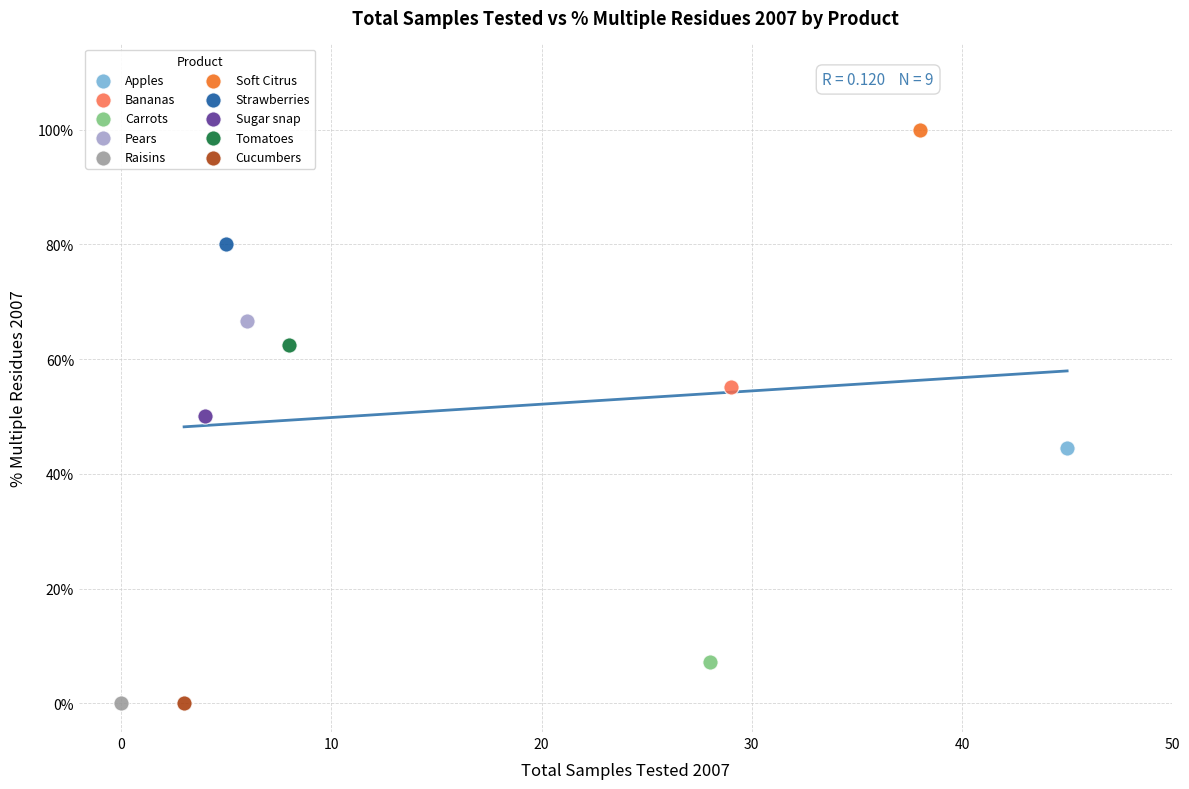

Which series contains the highest Y value?

Soft Citrus